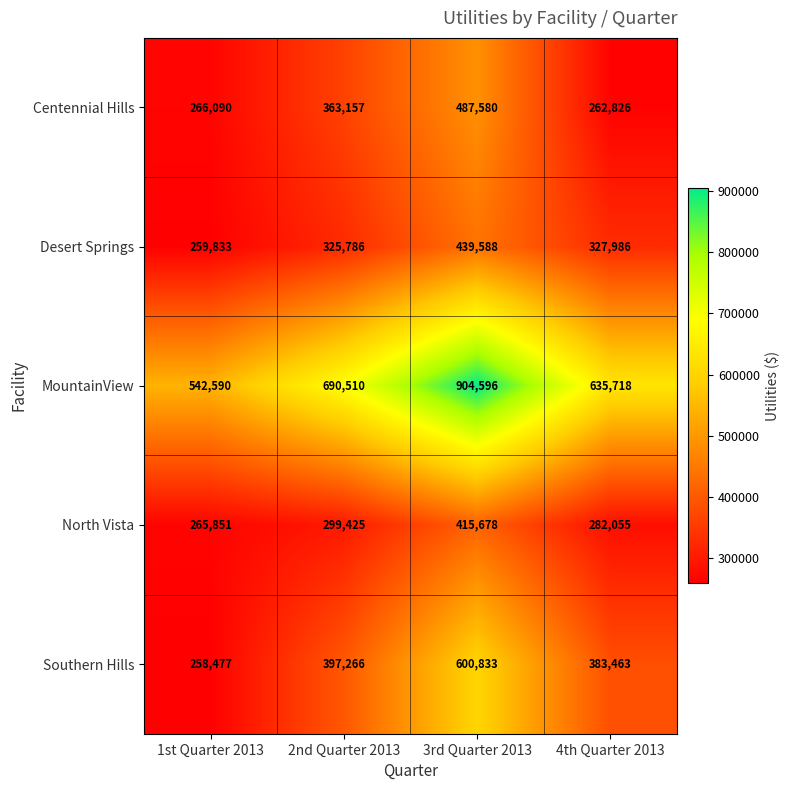

Between 1st Quarter 2013 and 2nd Quarter 2013, which series saw the biggest shift?

MountainView